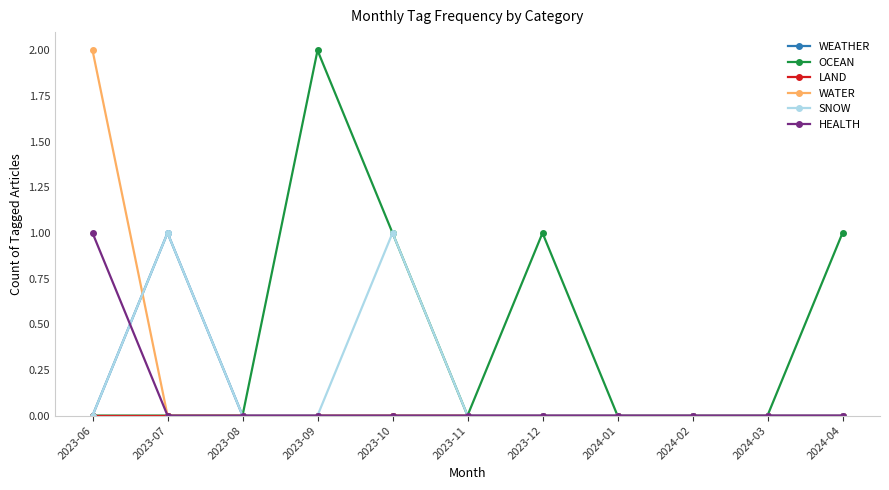

Which series has the largest total across all categories?

OCEAN